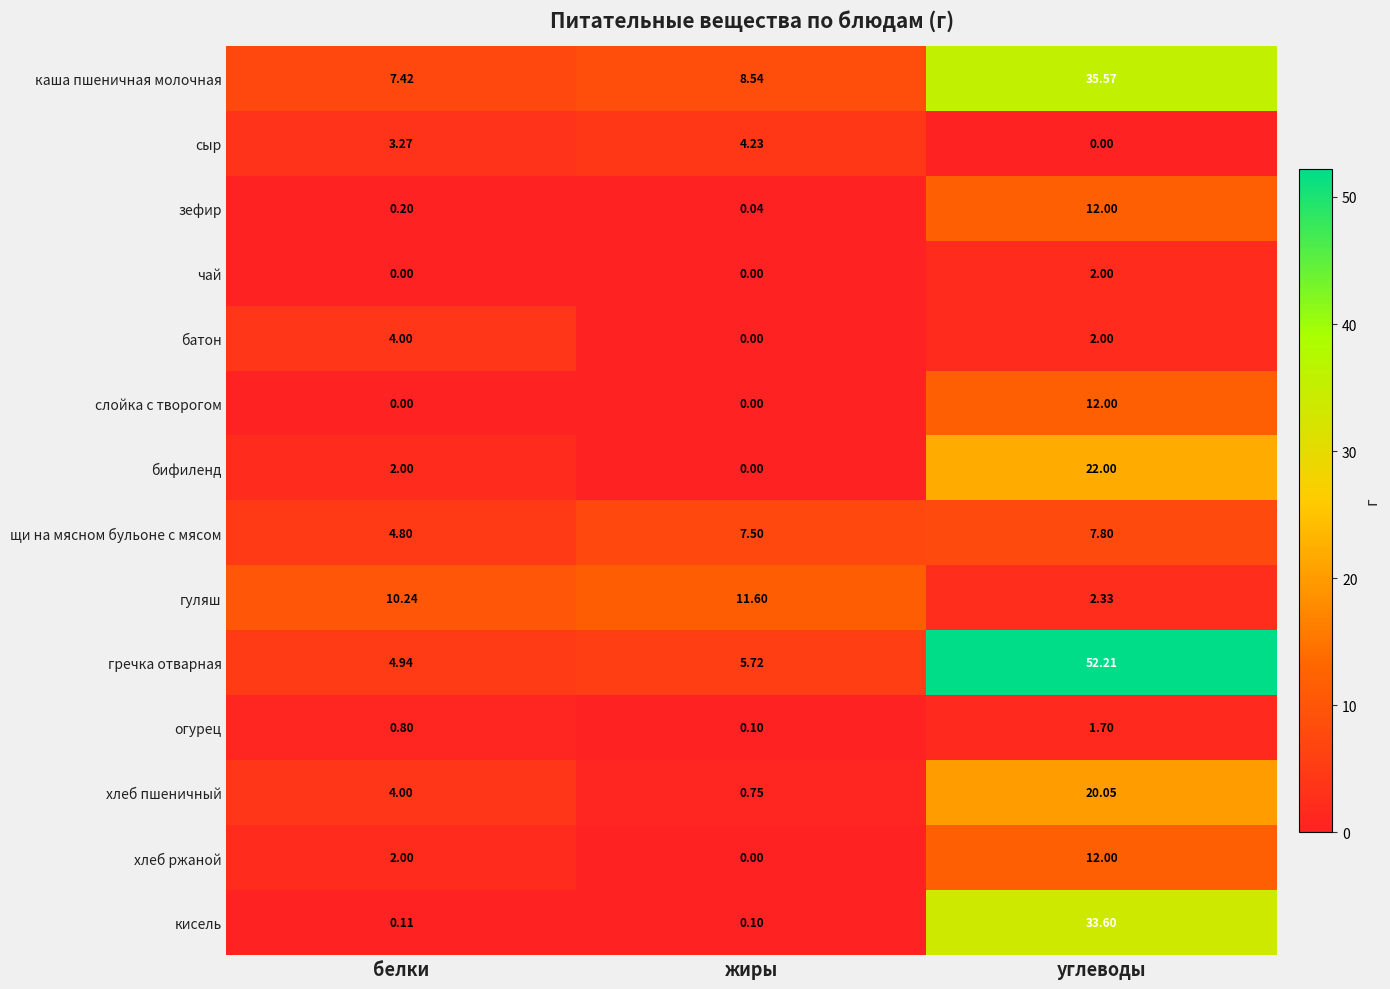

At which label is сыр closest to 2?

белки